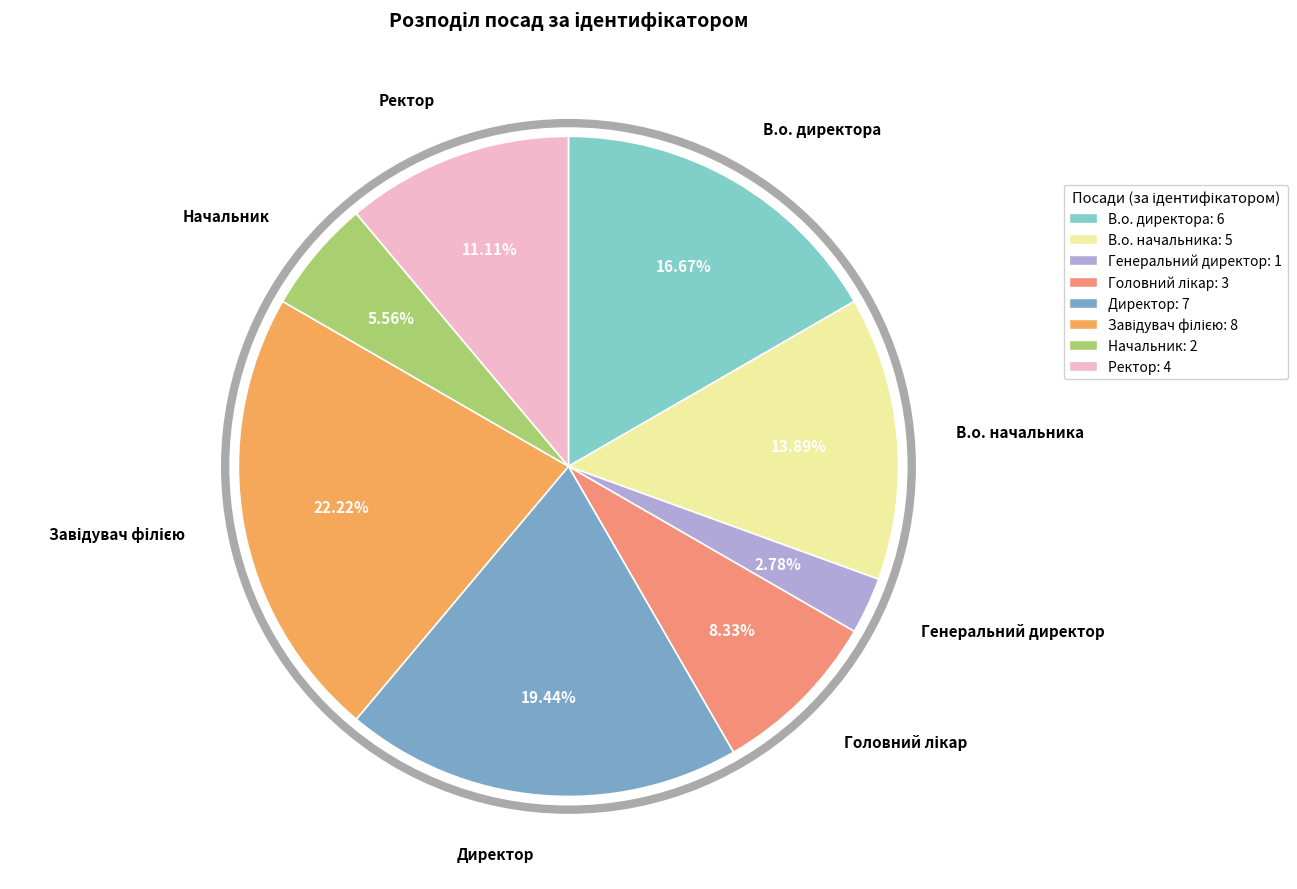

Is there any slice that represents more than half of the pie?

No